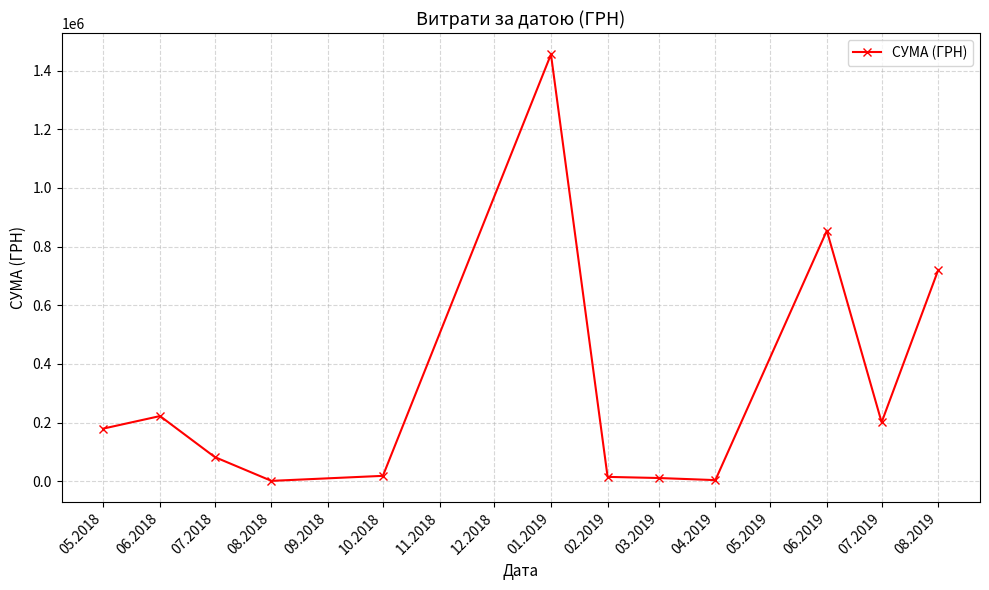

How many data points are less than 179390?

6